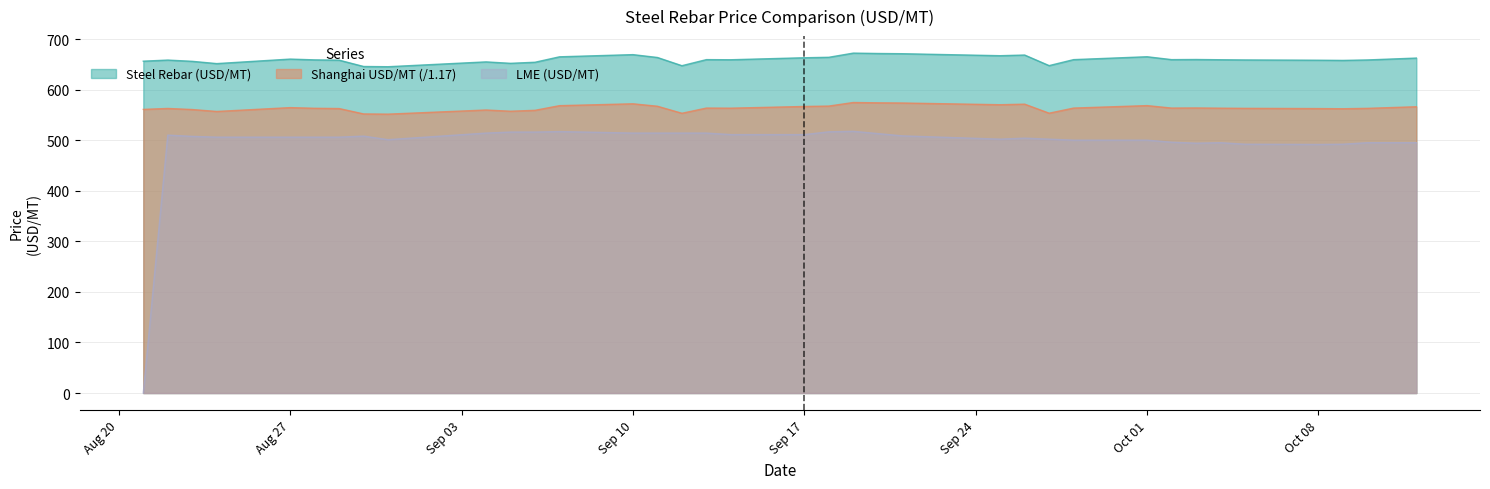

What is the sum of the LME (USD/MT) values at 2018-09-27 and 2018-08-28?

1008.0